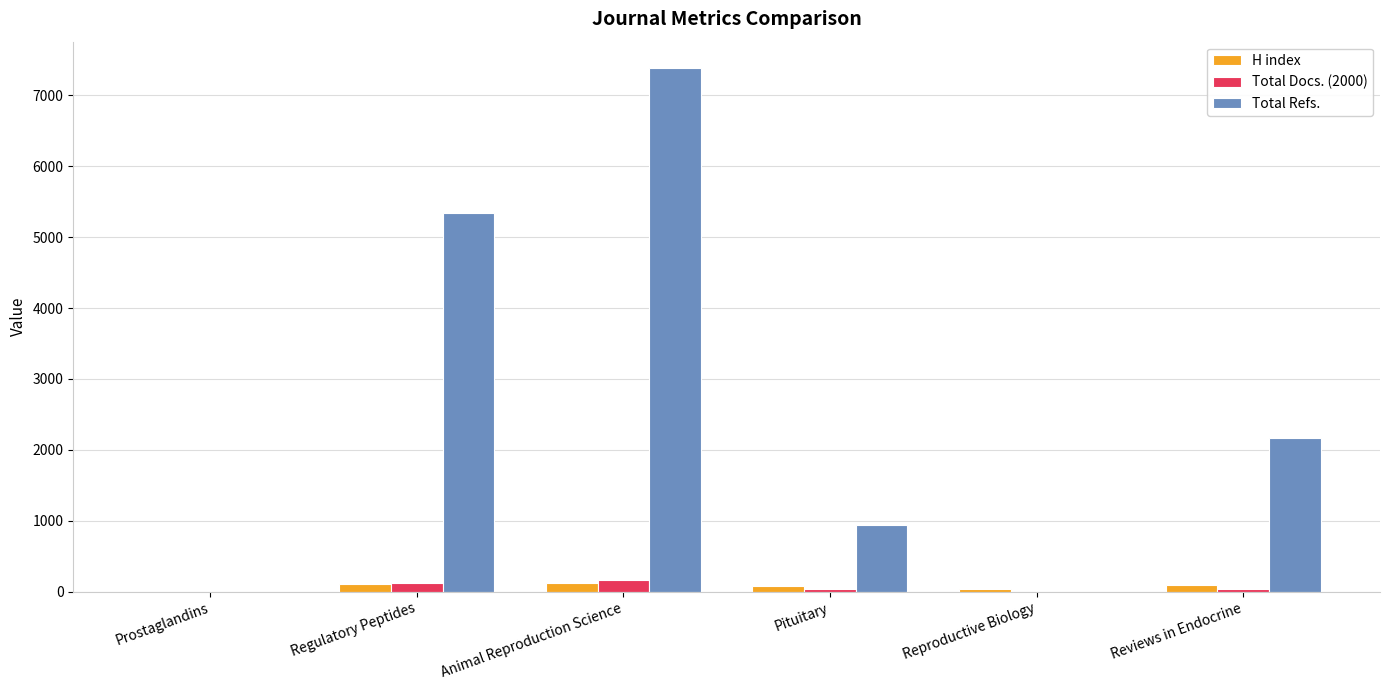

How many values in H index are above zero?

5